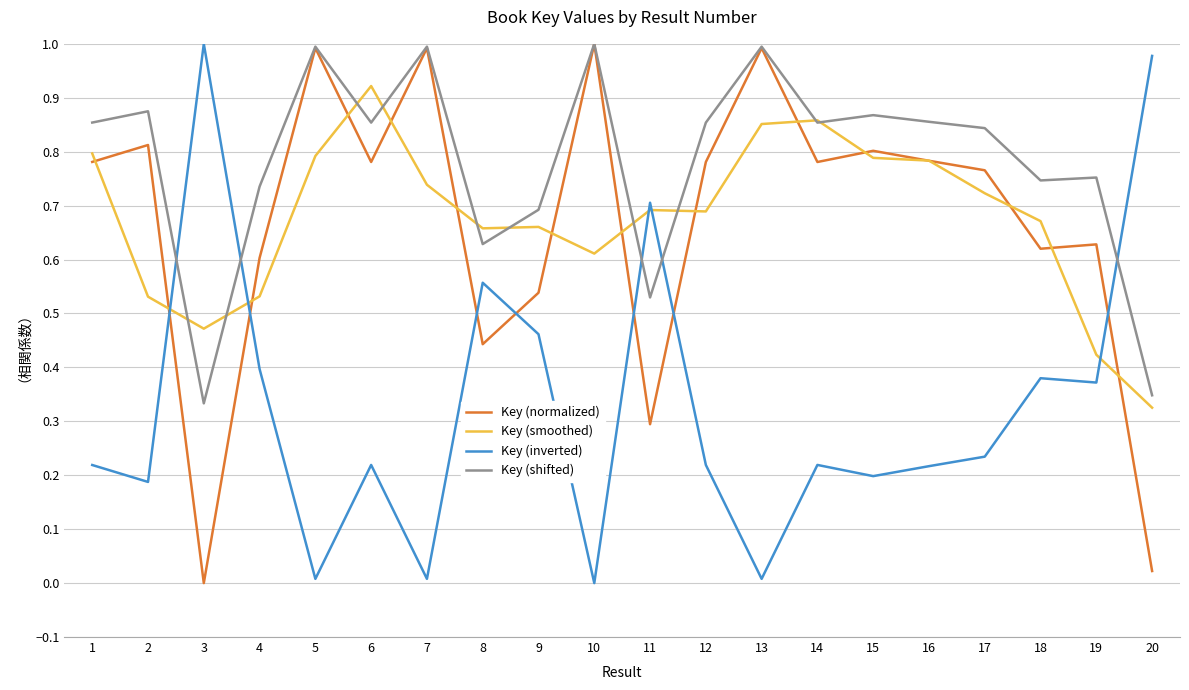

At which label does Key (normalized) reach its minimum?

3